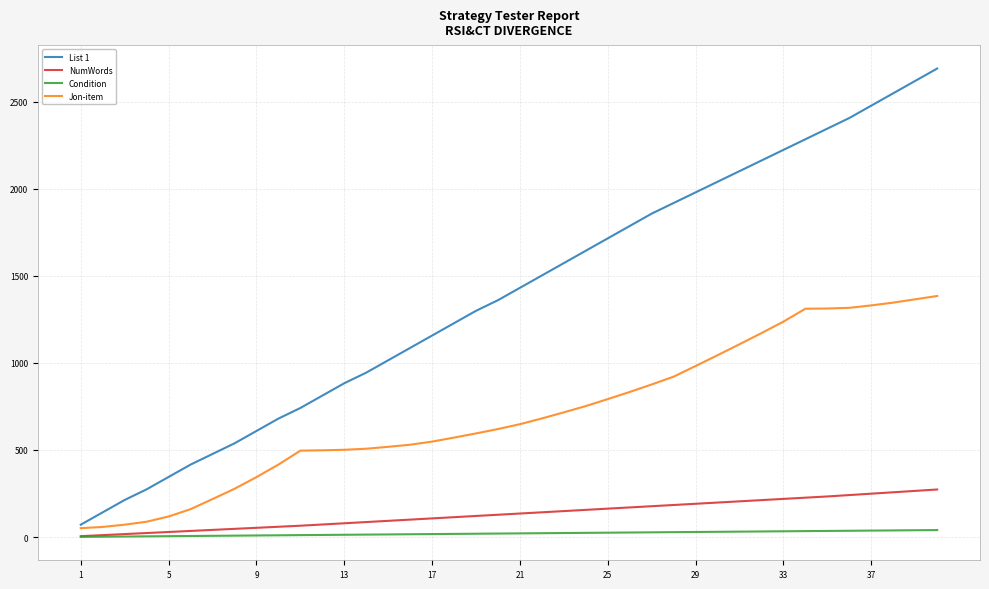

What is the average value of the NumWords series?

133